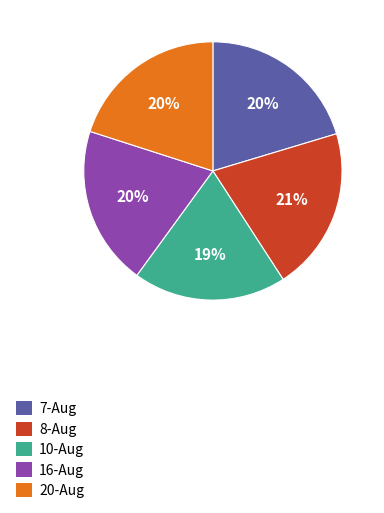

Do 10-Aug and 8-Aug together represent more than half of the pie?

No